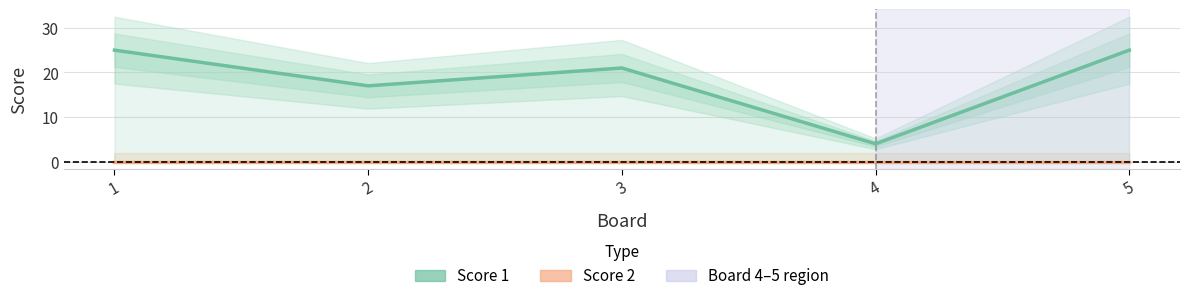

What is the average value of the Score 1 series?

18